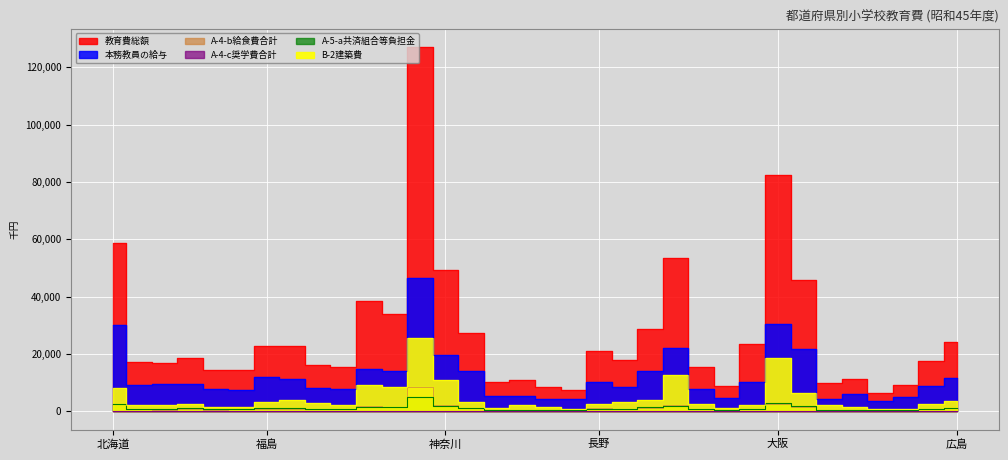

At which label is A-5-a共済組合等負担金 closest to 2720?

北海道